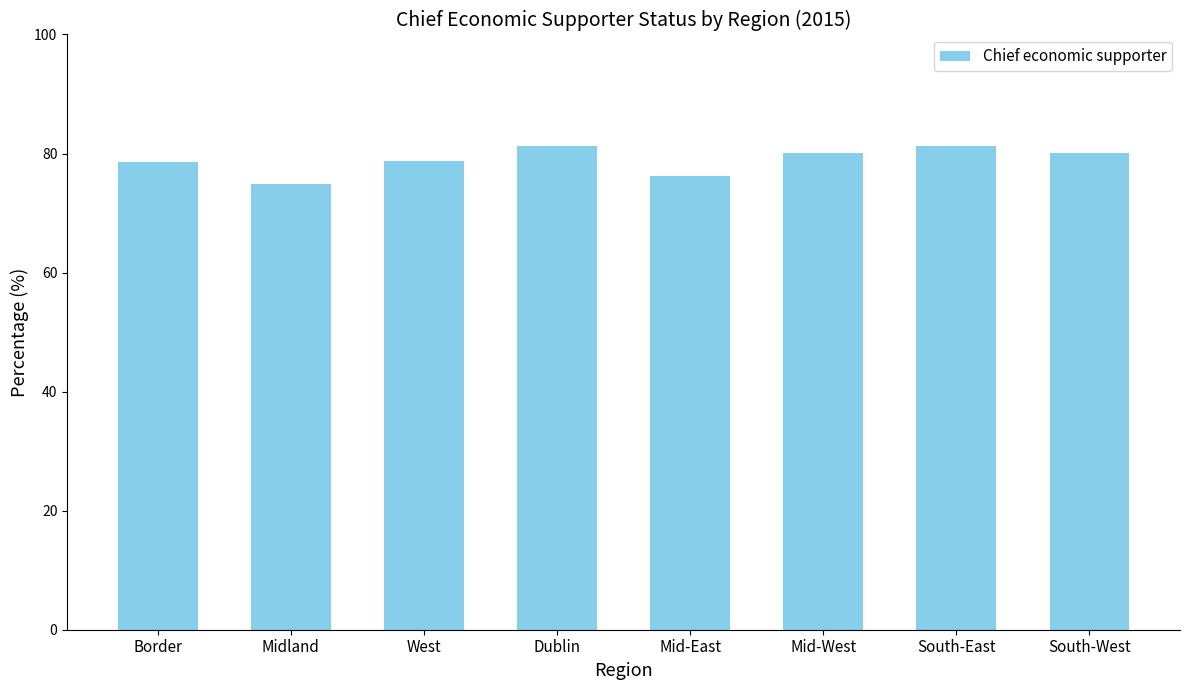

Is it true that the value at South-West is 80.1?

True